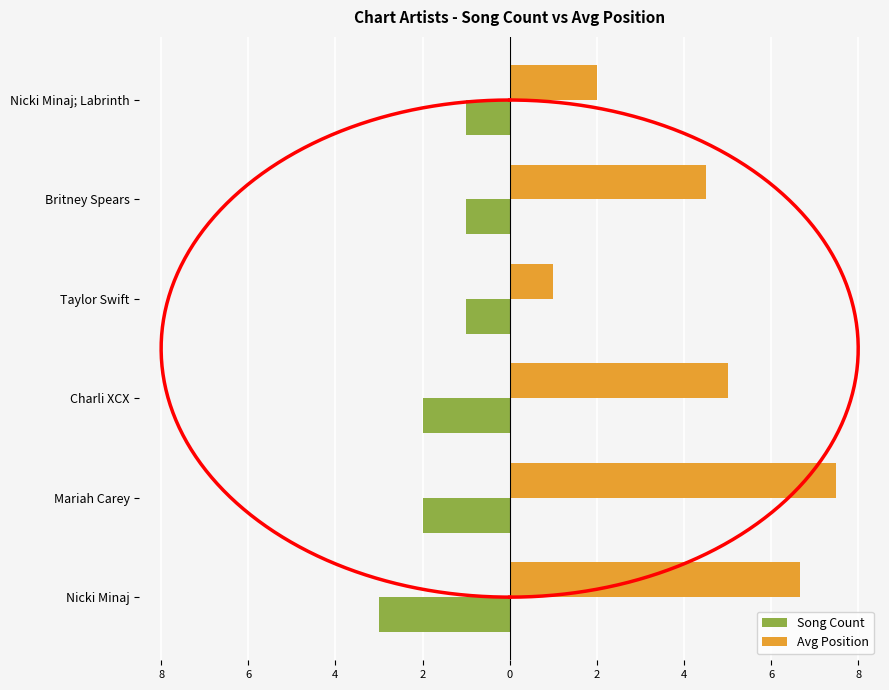

True or false: Avg Position has a value of 6.8 at Charli XCX.

False